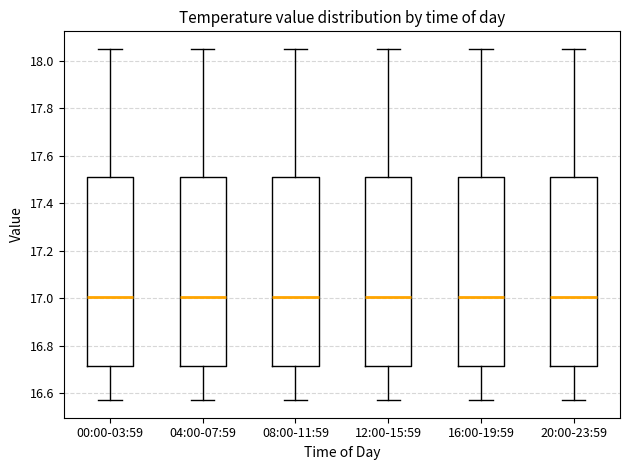

Reading left to right, read every box against the y-axis: the position of its median line, the range the box covers, and the ends of its whiskers. The values are not printed on the chart, so give them approximately, as read against the axis.

00:00-03:59: median 17.00, box 16.72 to 17.52, whiskers 16.58 to 18.06
04:00-07:59: median 17.00, box 16.72 to 17.52, whiskers 16.58 to 18.06
08:00-11:59: median 17.00, box 16.72 to 17.52, whiskers 16.58 to 18.06
12:00-15:59: median 17.00, box 16.72 to 17.52, whiskers 16.58 to 18.06
16:00-19:59: median 17.00, box 16.72 to 17.52, whiskers 16.58 to 18.06
20:00-23:59: median 17.00, box 16.72 to 17.52, whiskers 16.58 to 18.06